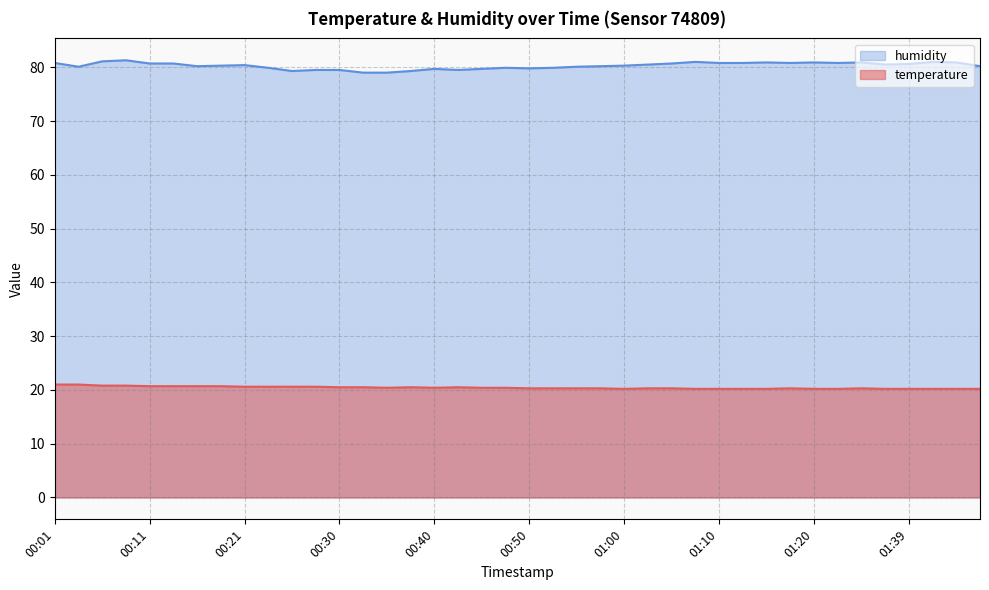

Reading left to right, transcribe all the data shown in this chart.

temperature: 00:01=21.0	00:04=21.0	00:06=20.8	00:08=20.8	00:11=20.7	00:13=20.7	00:16=20.7	00:18=20.7	00:21=20.6	00:23=20.6	00:25=20.6	00:28=20.6	00:30=20.5	00:33=20.5	00:35=20.4	00:38=20.5	00:40=20.4	00:43=20.5	00:45=20.4	00:47=20.4	00:50=20.3	00:52=20.3	00:55=20.3	00:57=20.3	01:00=20.2	01:02=20.3	01:05=20.3	01:07=20.2	01:10=20.2	01:12=20.2	01:15=20.2	01:17=20.3	01:20=20.2	01:25=20.2	01:34=20.3	01:36=20.2	01:39=20.2	01:42=20.2	01:44=20.2	01:50=20.2
humidity: 00:01=80.8	00:04=80.1	00:06=81.1	00:08=81.3	00:11=80.7	00:13=80.7	00:16=80.2	00:18=80.3	00:21=80.4	00:23=79.9	00:25=79.3	00:28=79.5	00:30=79.5	00:33=79.0	00:35=79.0	00:38=79.3	00:40=79.7	00:43=79.5	00:45=79.7	00:47=79.9	00:50=79.8	00:52=79.9	00:55=80.1	00:57=80.2	01:00=80.3	01:02=80.5	01:05=80.7	01:07=81.0	01:10=80.8	01:12=80.8	01:15=80.9	01:17=80.8	01:20=80.9	01:25=80.8	01:34=80.9	01:36=80.5	01:39=80.6	01:42=81.0	01:44=80.9	01:50=80.2